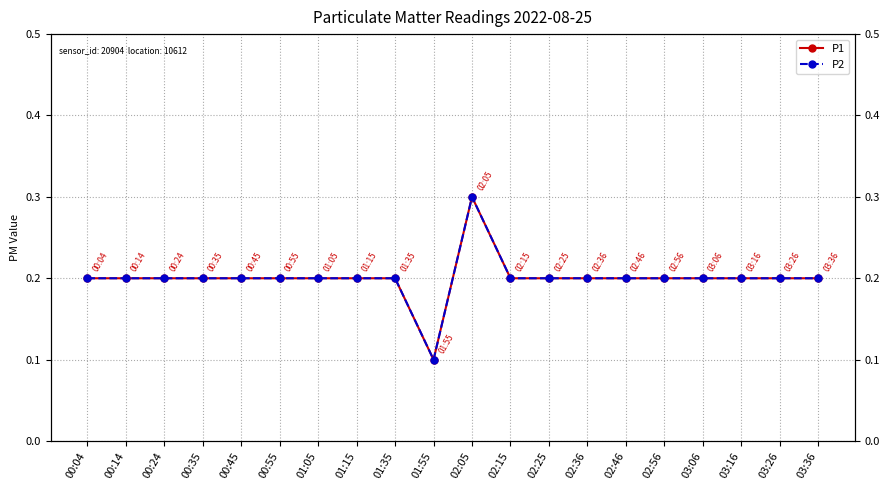

Which series has the widest spread of values?

P1